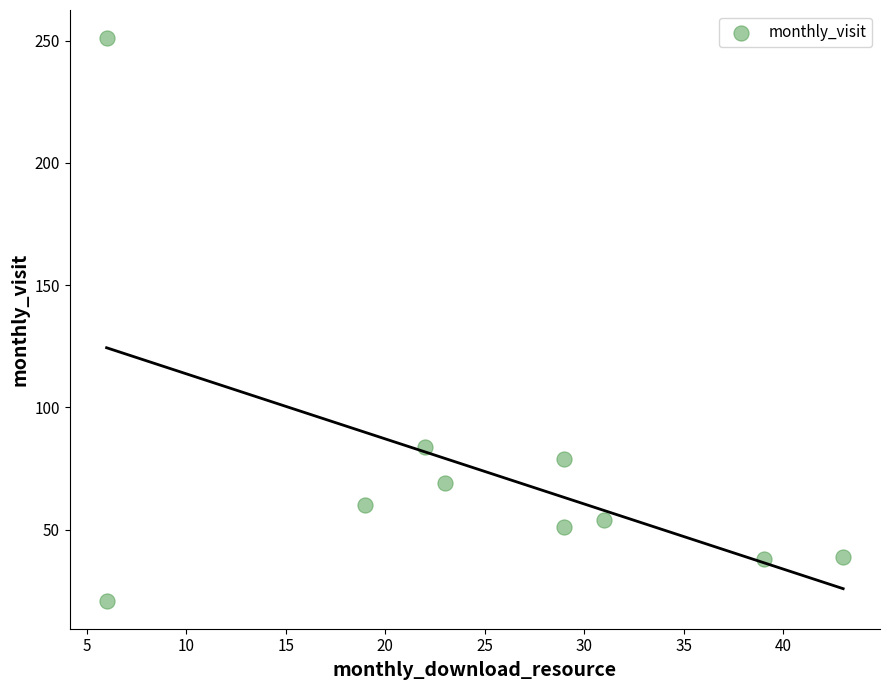

What Y value in the scatter plot is closest to 136?

84